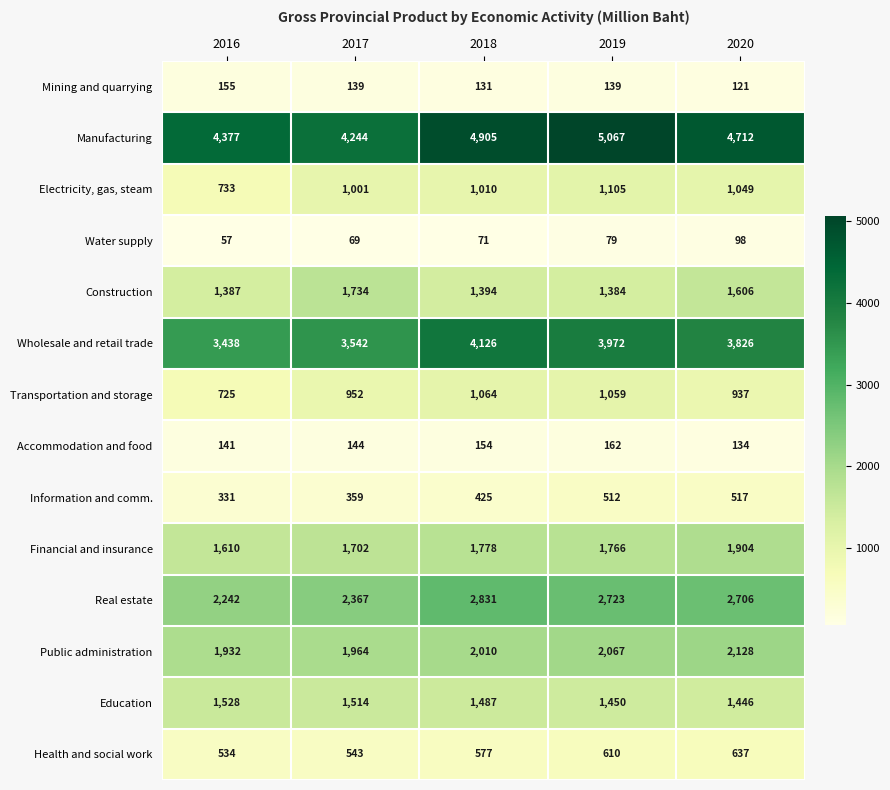

What is the highest value of the Accommodation and food series?

162